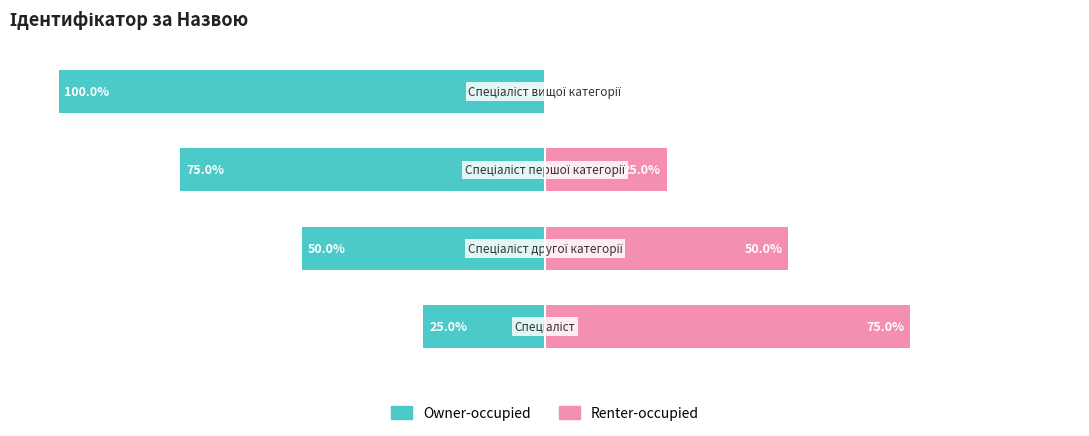

What is the average value of the Renter-occupied series?

38